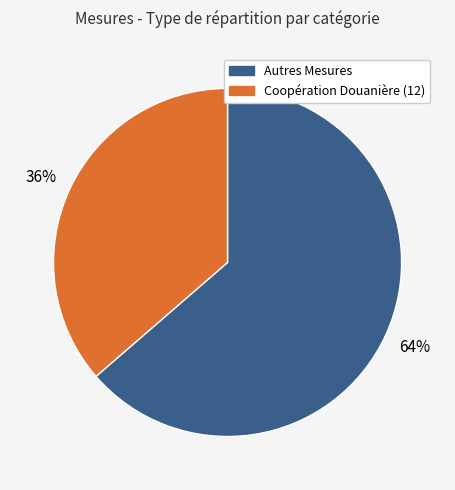

Is there a majority slice in this chart?

Yes